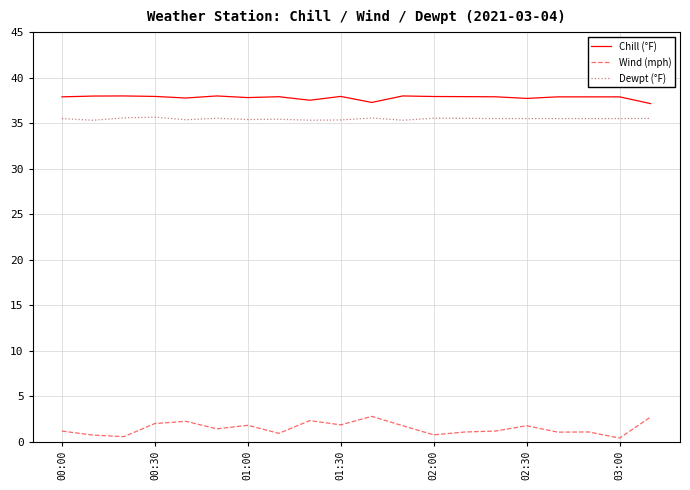

Which series has the largest range (max minus min)?

Wind (mph)